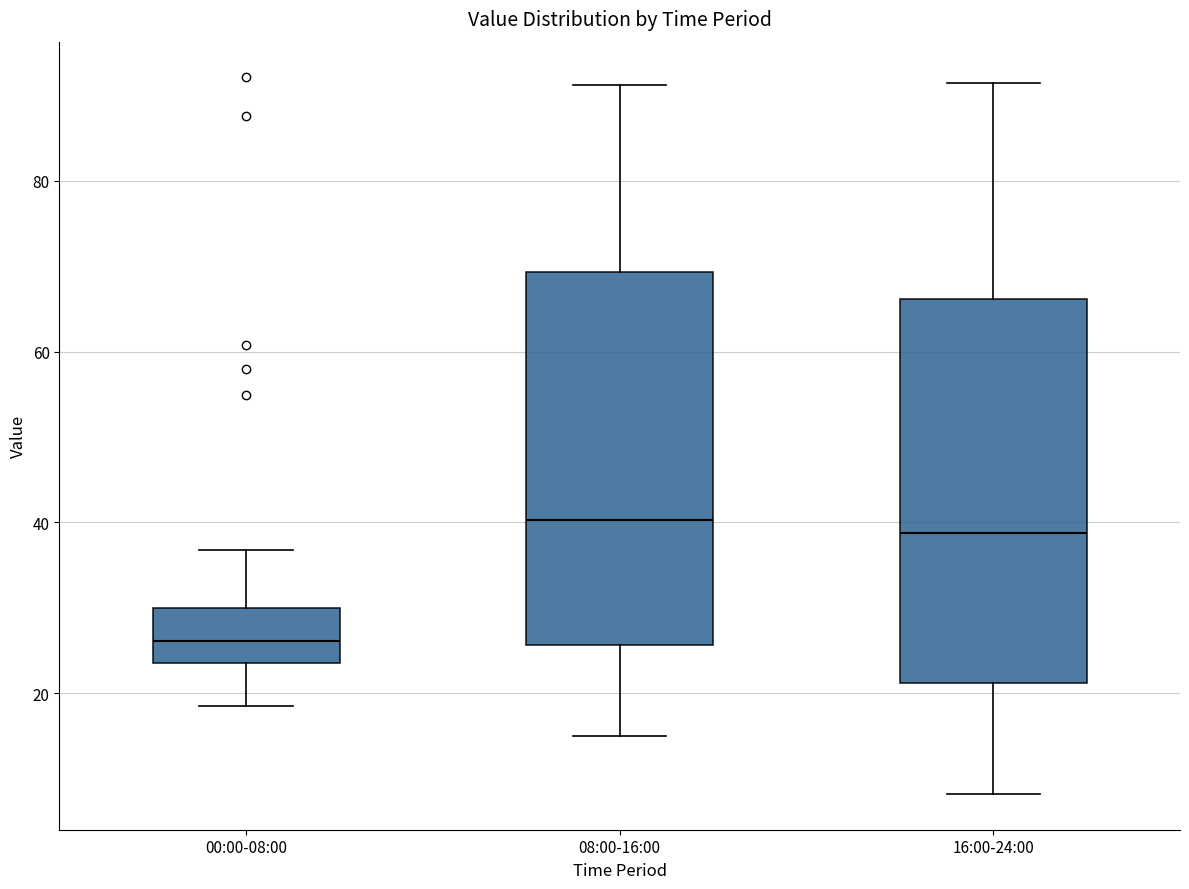

Reading left to right, transcribe this box plot: for each box, give where its median line is, the range the box spans, and where its two whiskers end, as read against the y-axis. The values are not printed on the chart, so give them approximately, as read against the axis.

00:00-08:00: median 26, box 24 to 30, whiskers 18 to 36
08:00-16:00: median 40, box 26 to 70, whiskers 16 to 92
16:00-24:00: median 38, box 22 to 66, whiskers 8 to 92